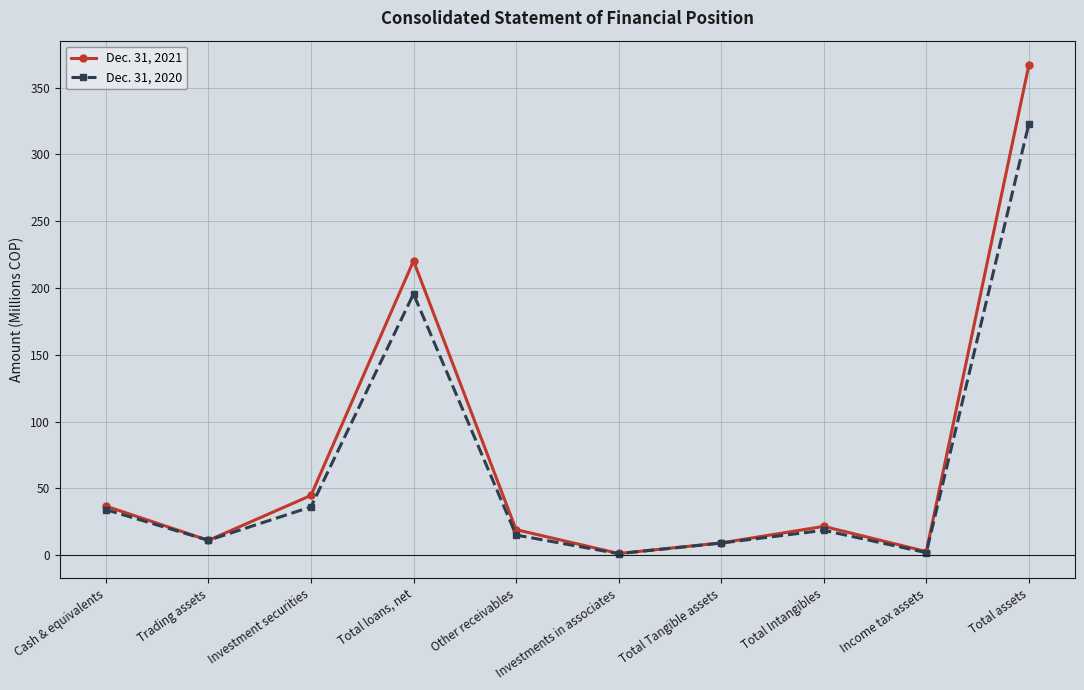

Which category has the highest value in the Dec. 31, 2021 series?

Total assets